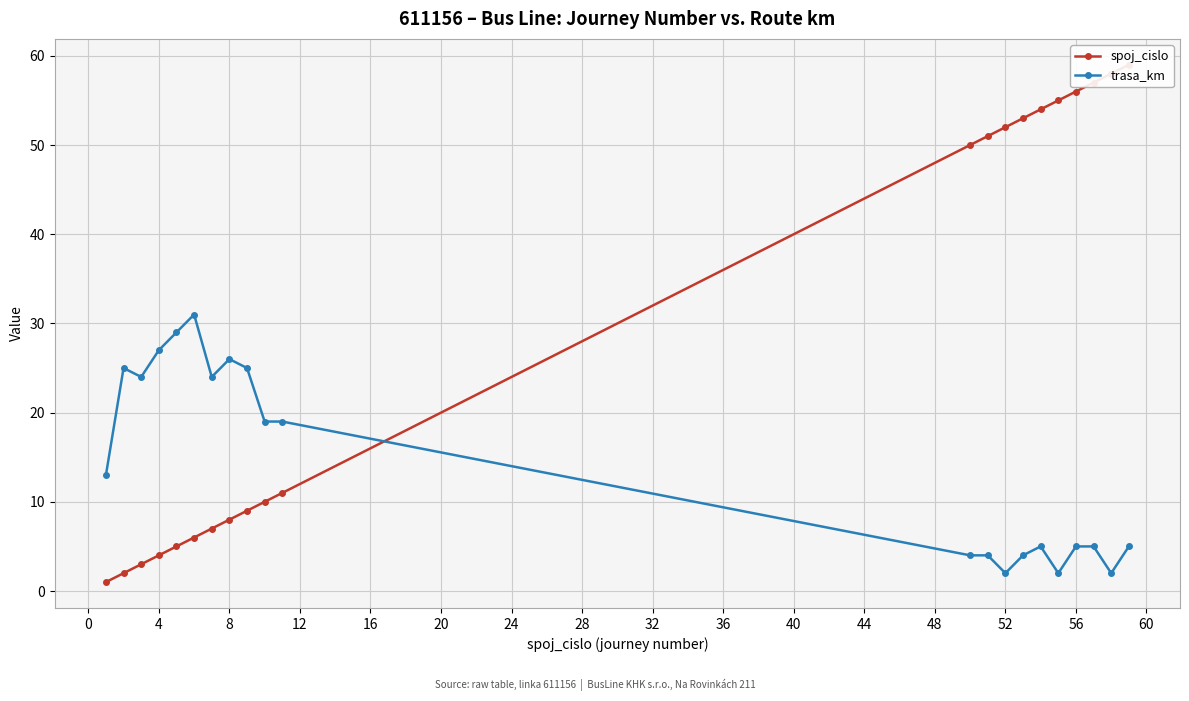

True or false: trasa_km has more than 1 points higher than both neighbors.

True